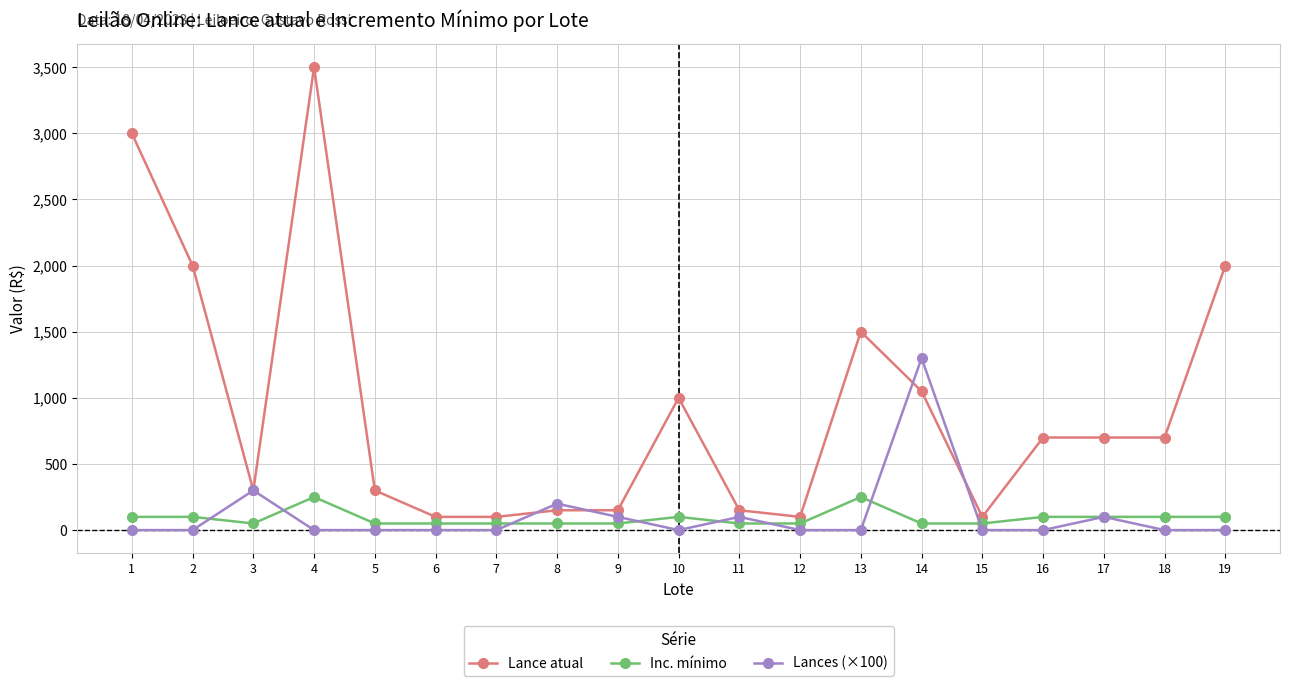

True or false: Inc. mínimo has more than 0 points higher than both neighbors.

True